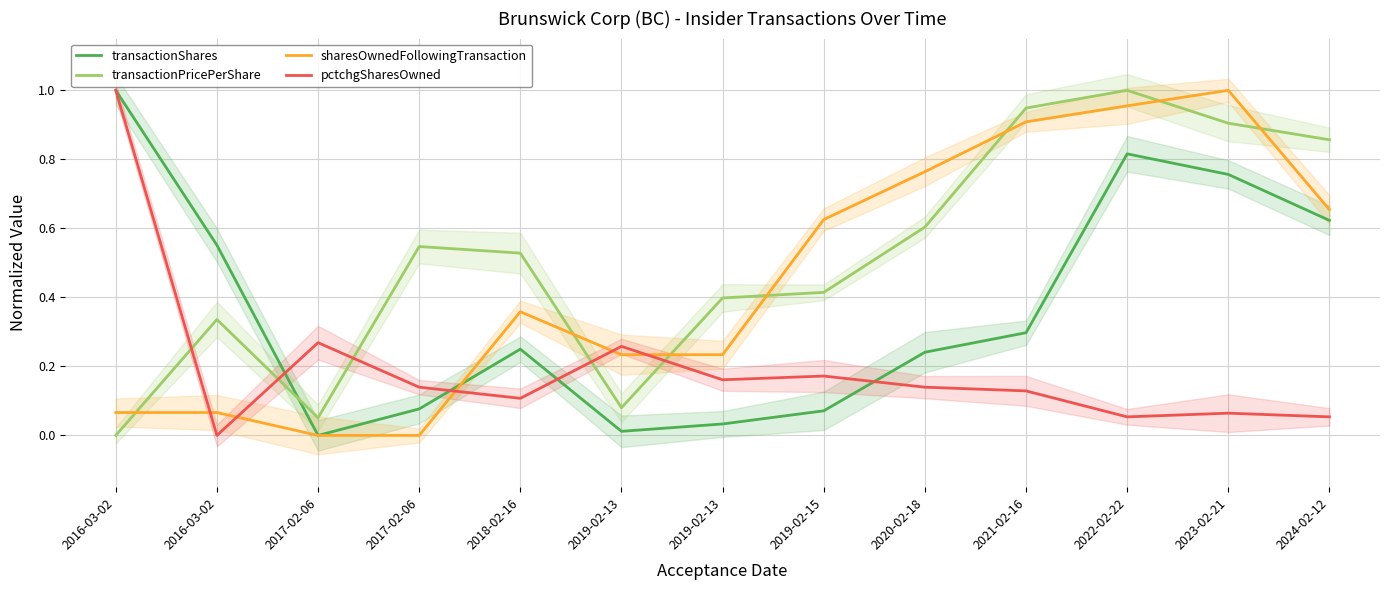

Which has a higher value, 2019-02-13 or 2017-02-06?

2017-02-06